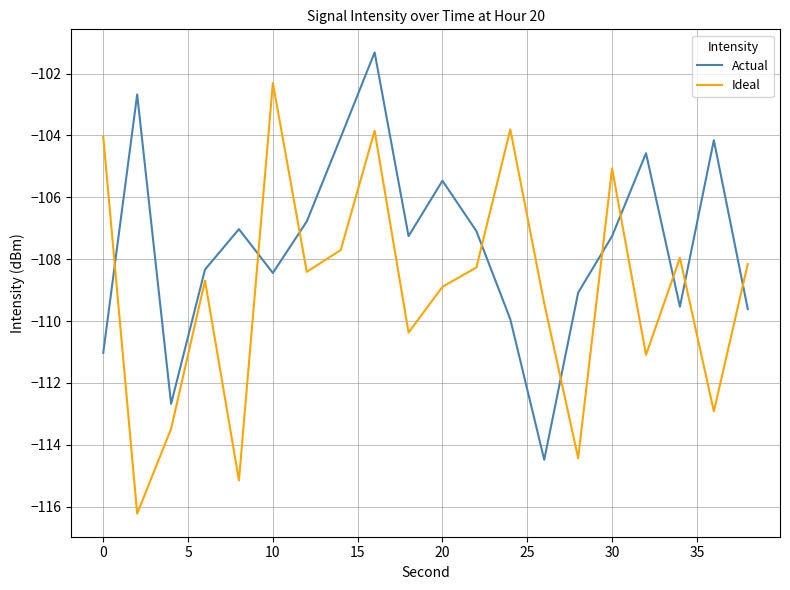

What is the difference between the maximum and minimum values in the Actual series?

13.2